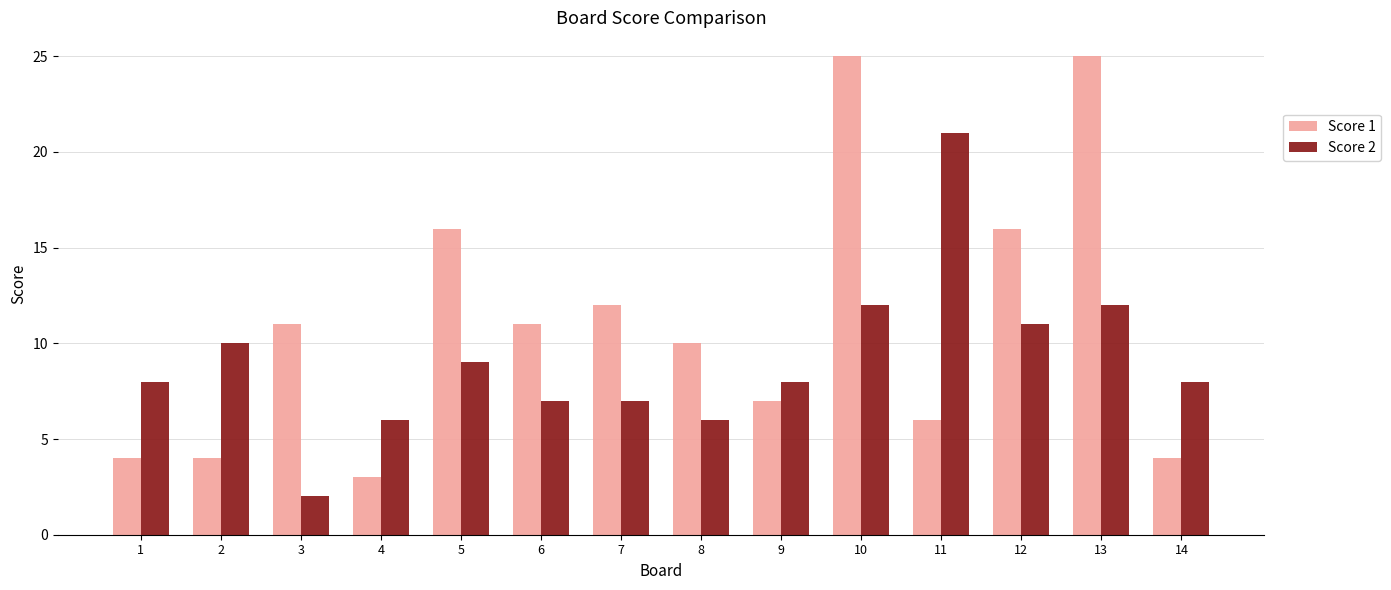

What is the highest value of the Score 1 series?

25